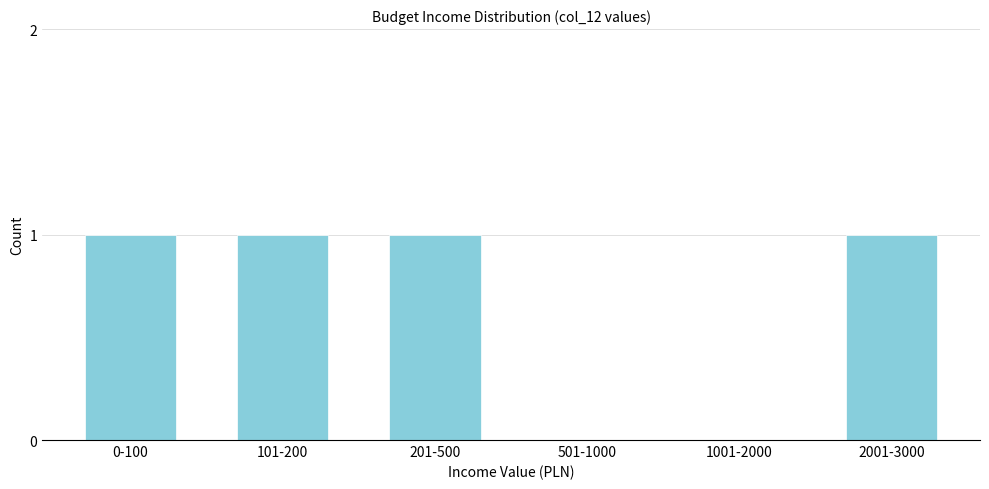

Reading left to right, transcribe all the data shown in this chart.

0-100=1	101-200=1	201-500=1	501-1000=0	1001-2000=0	2001-3000=1